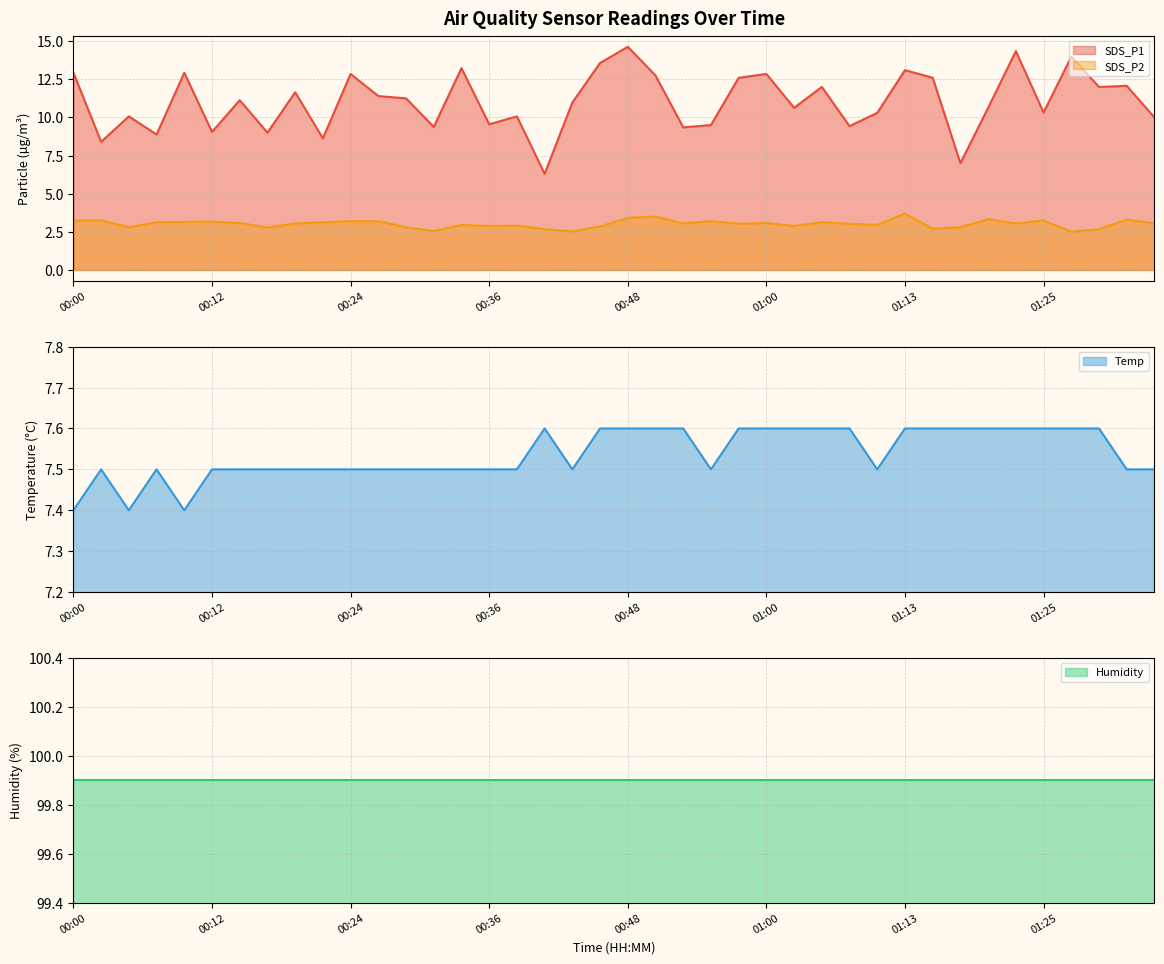

What is the average value of the Temp series?

7.5